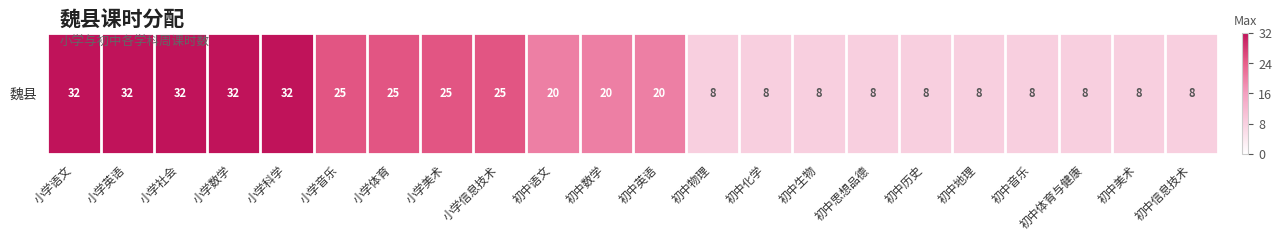

How many data points are above 20?

9